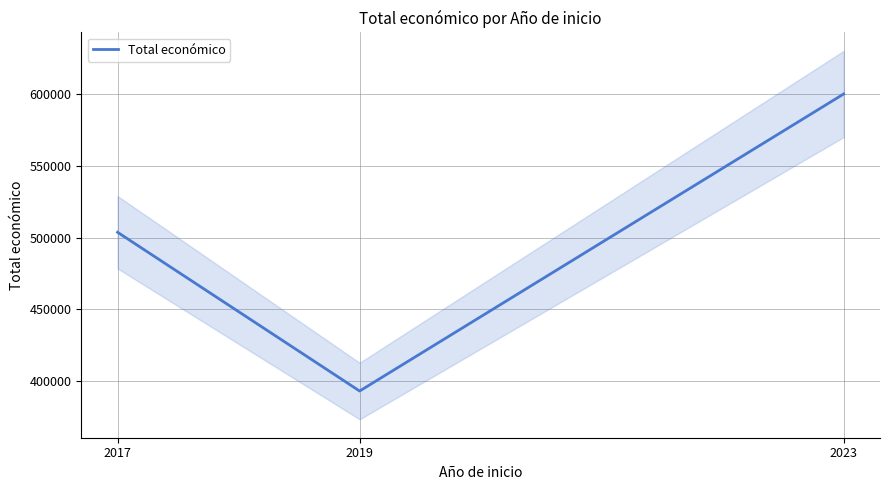

The chart shows a value of 206985 at 2017. True or false?

False